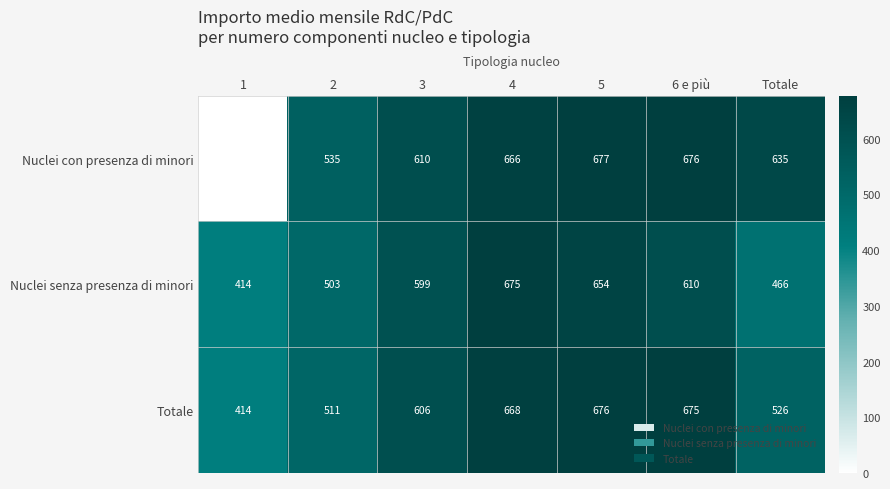

How many values in the Totale series are below 606?

3